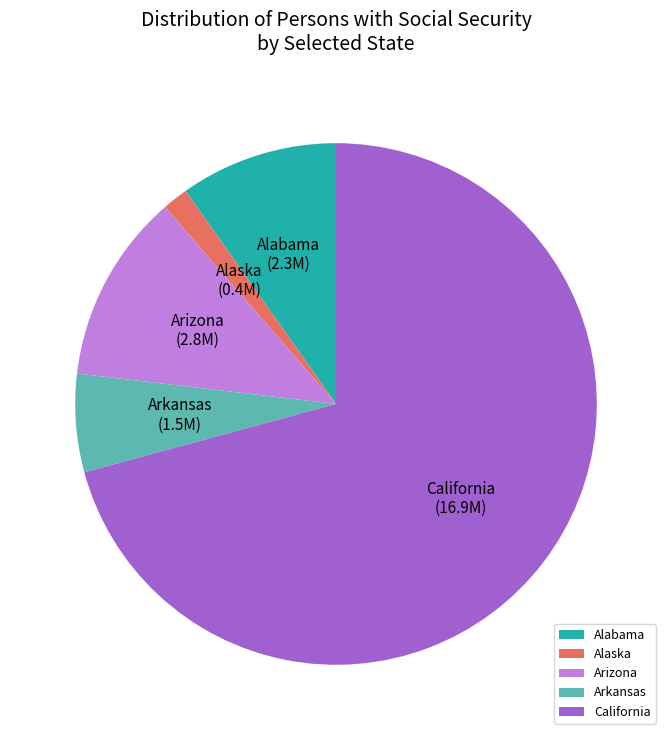

How many segments does this pie chart have?

5